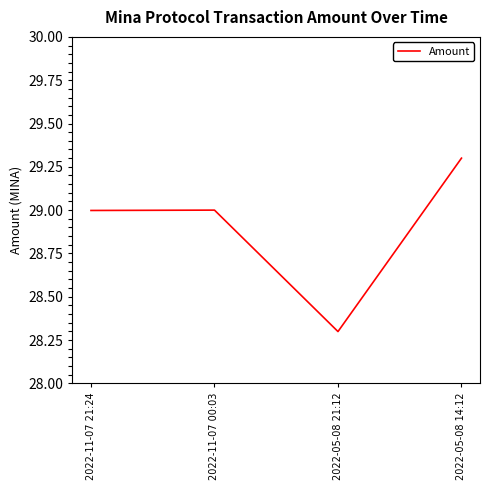

How many lines are shown in the chart?

1